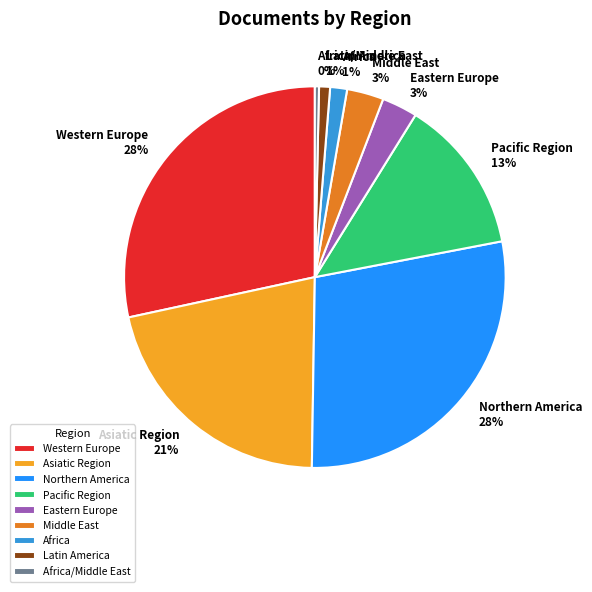

Count the number of slices in the pie.

9